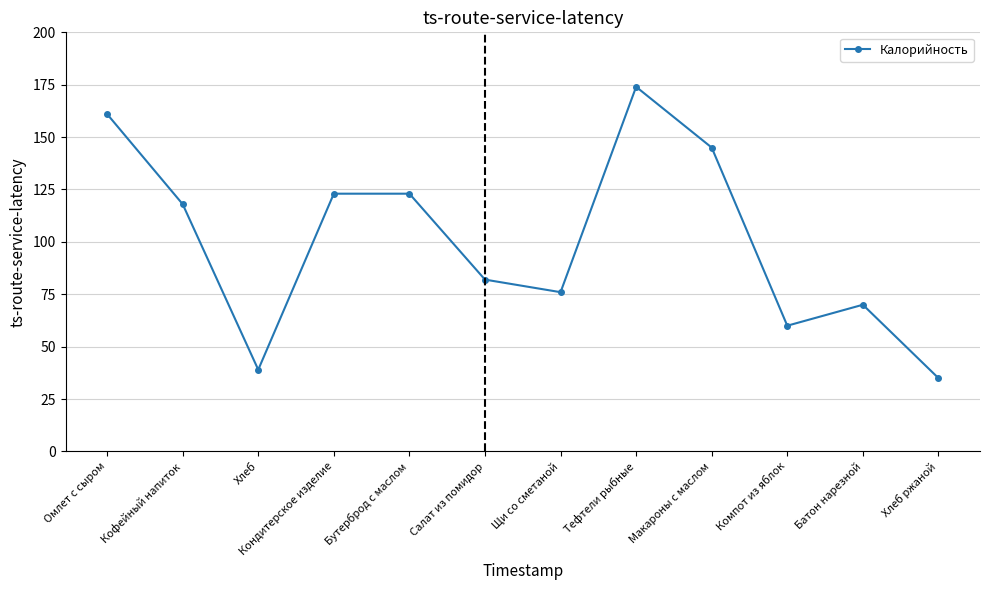

What is the maximum value shown in the chart?

174